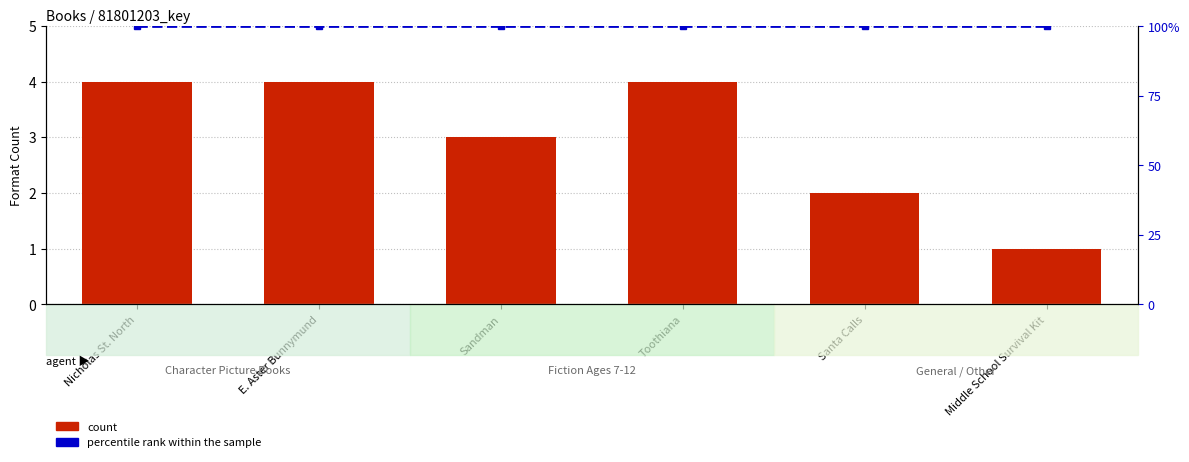

At which category is the sum across all series the highest?

Nicholas St. North